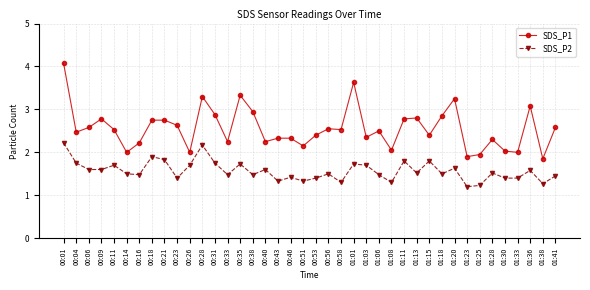

List the series in order of their peak value, highest first.

SDS_P1, SDS_P2